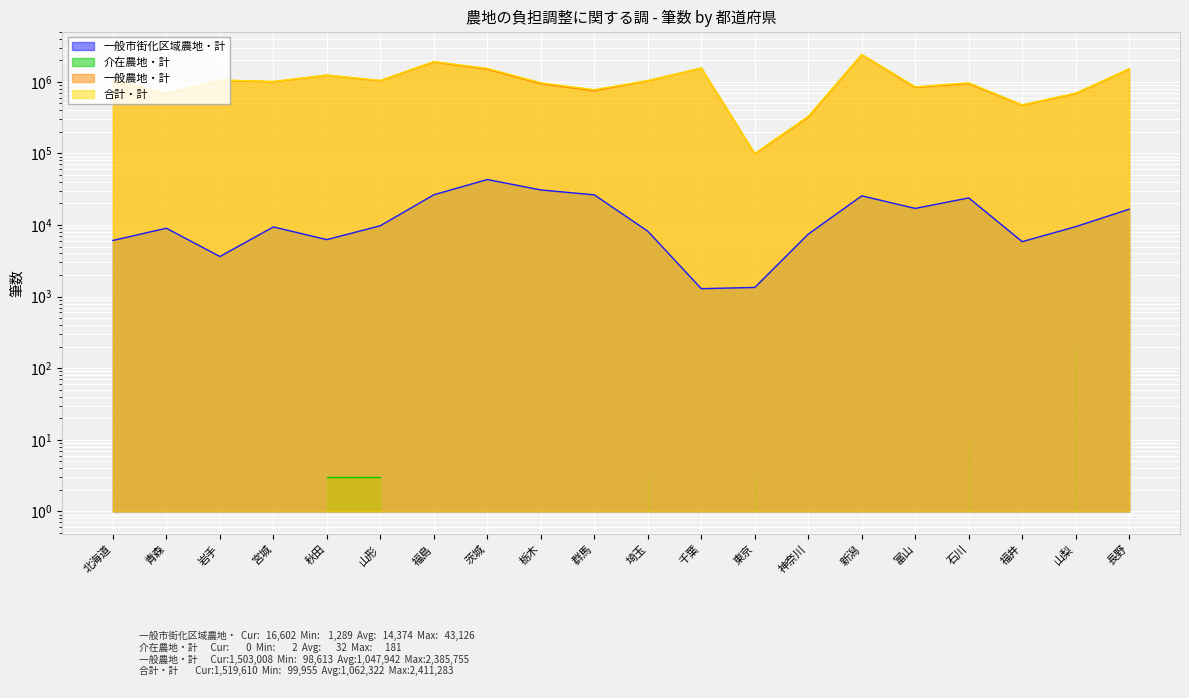

What is the minimum value shown in the chart?

1290